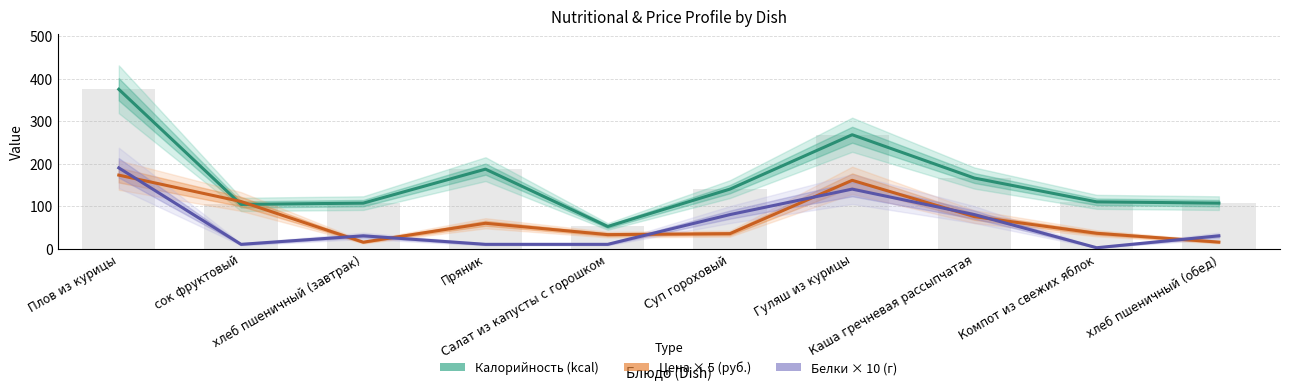

At which category is the sum across all series the highest?

Плов из курицы